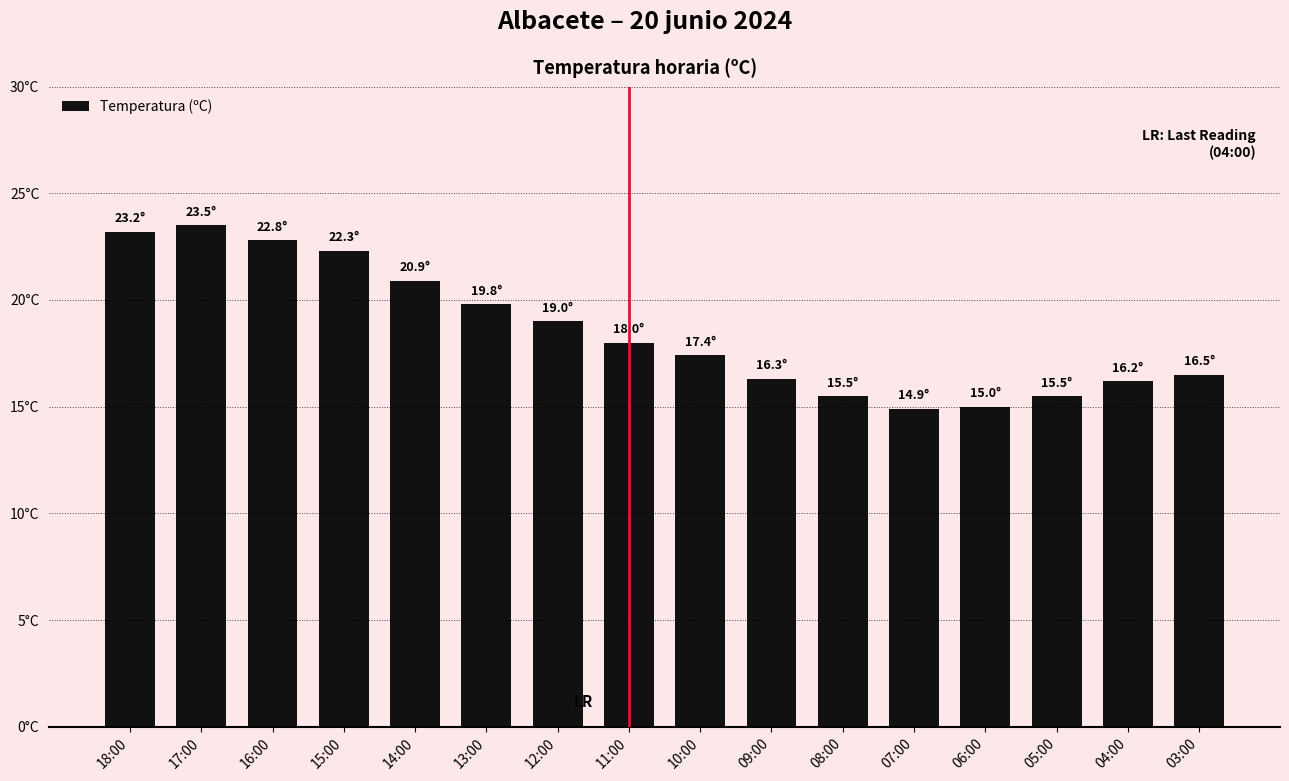

True or false: the data shows 19.8 at 13:00.

True